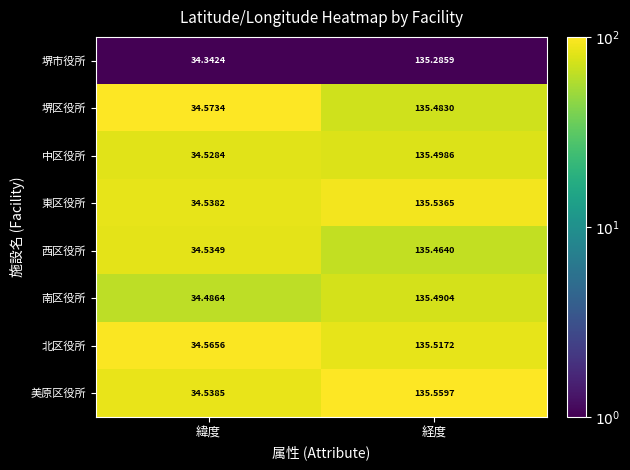

Rank the series by their maximum value, from lowest to highest.

堺市役所, 西区役所, 堺区役所, 南区役所, 中区役所, 北区役所, 東区役所, 美原区役所